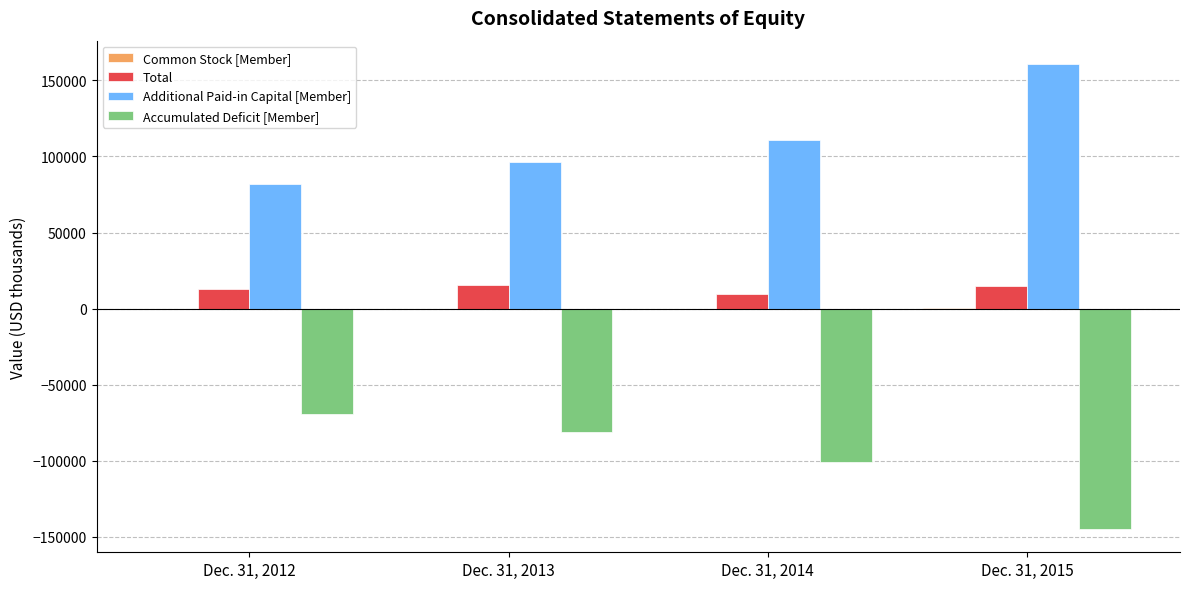

The value of Accumulated Deficit [Member] at Dec. 31, 2014 is -101042. True or false?

True